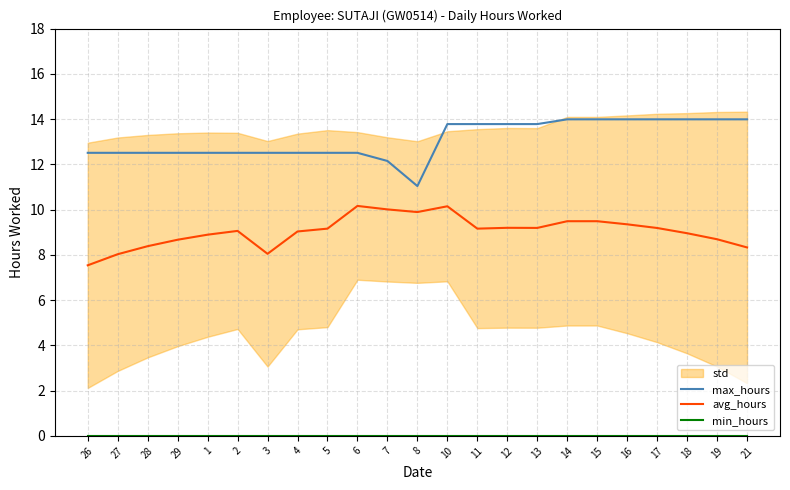

How many lines are shown in the chart?

3